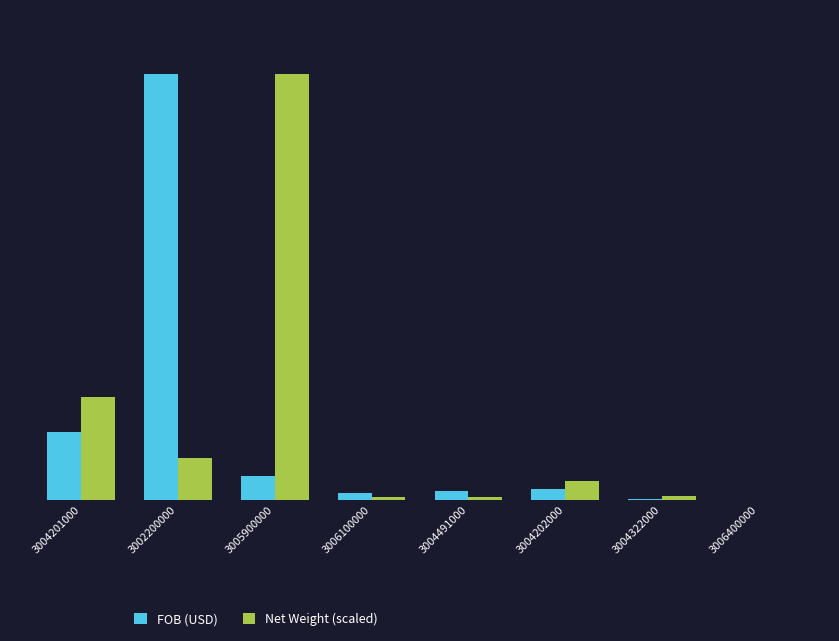

What is the sum of the FOB (USD) values at 3004491000 and 3006100000?

112521.5